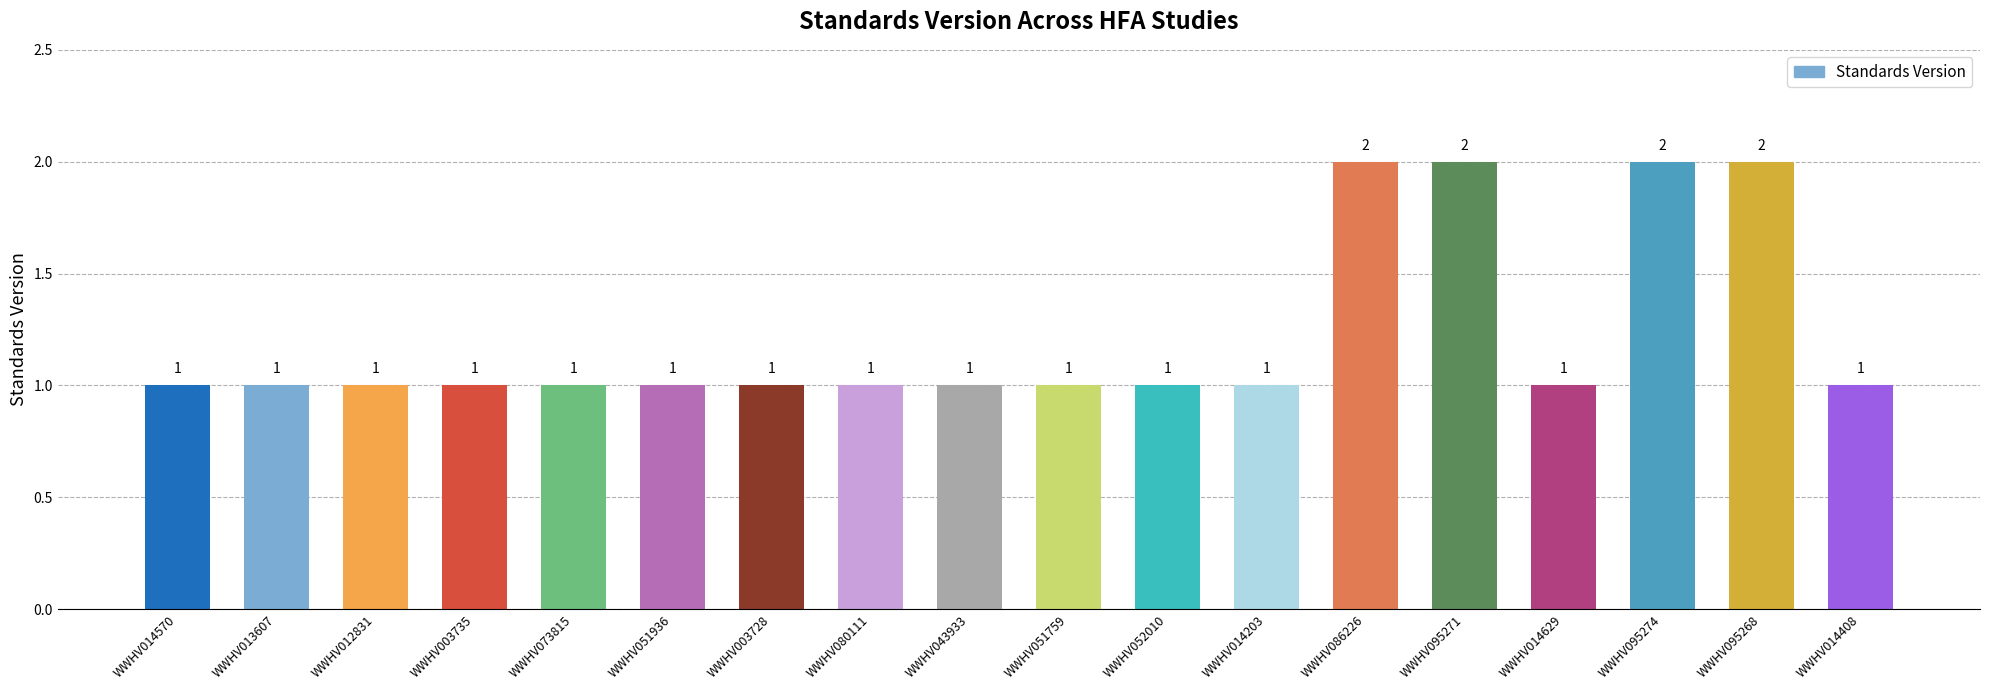

The chart shows a value of 1 at WWHV073815. True or false?

True